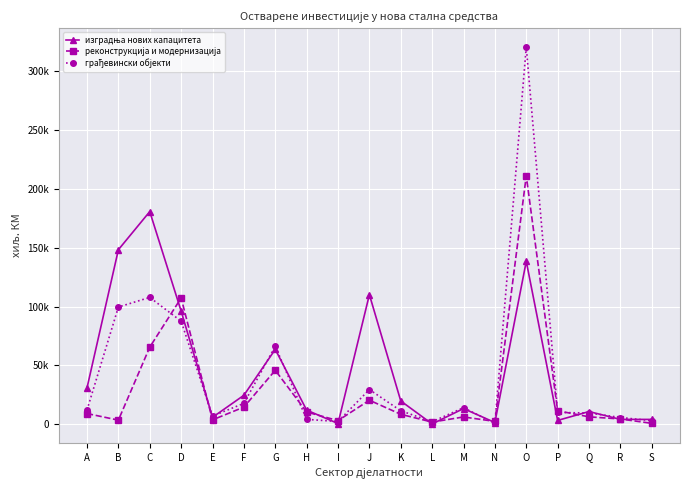

At which category is the sum across all series the highest?

O